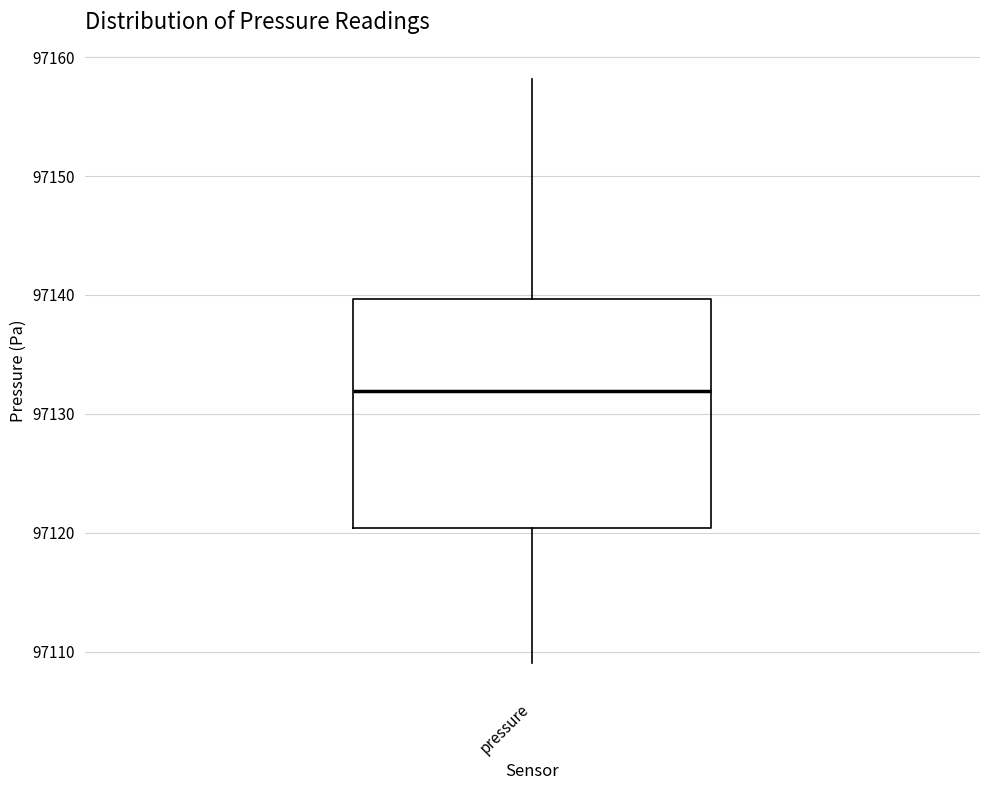

Where is the upper edge of the box for pressure on the y-axis? The values are not printed on the chart, so give them approximately, as read against the axis.

97140